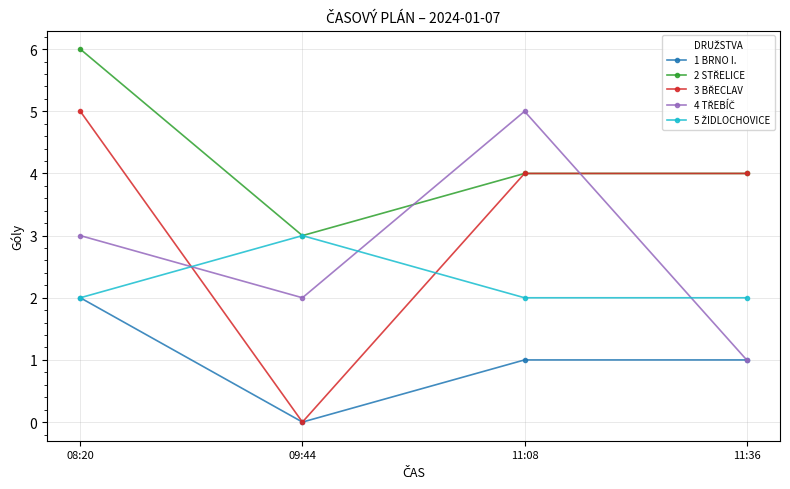

Which category has the highest value across all series?

08:20